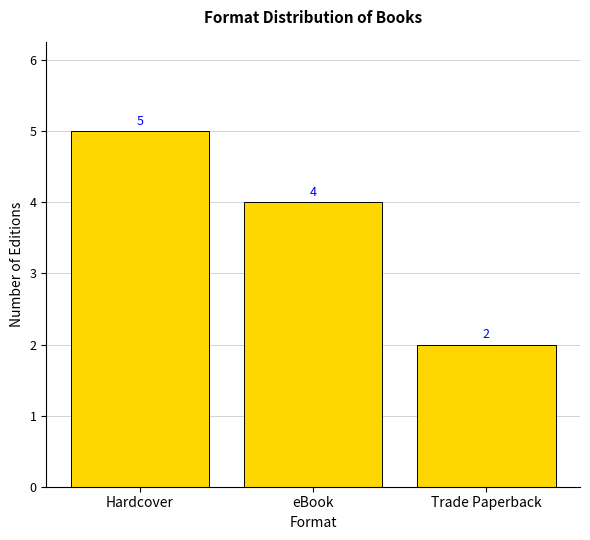

What is the difference between the values at Hardcover and Trade Paperback?

3